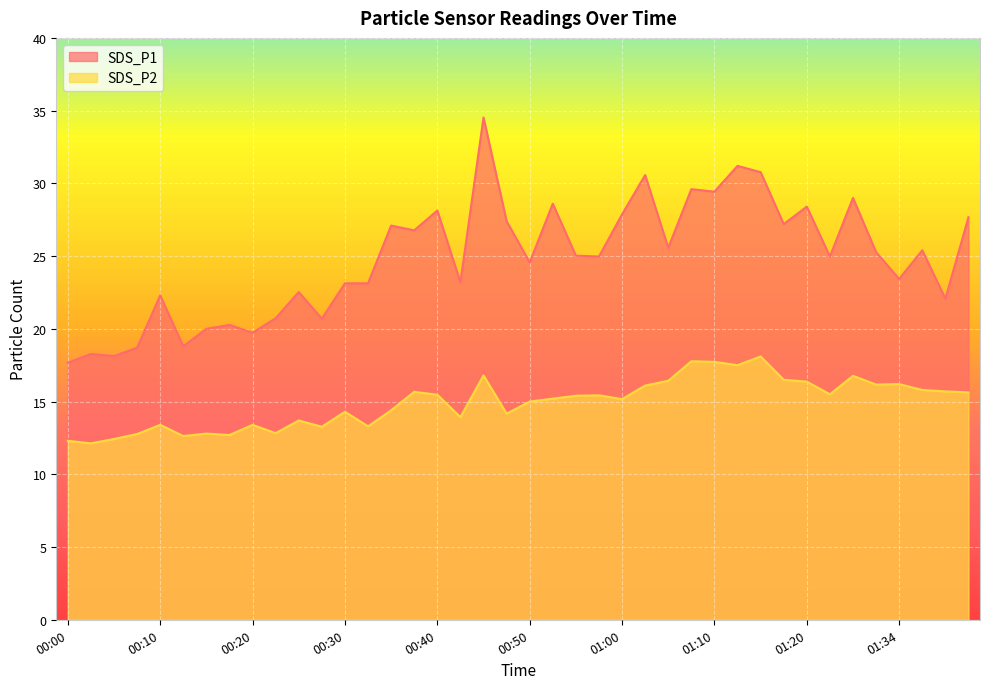

How many lines are shown in the chart?

2